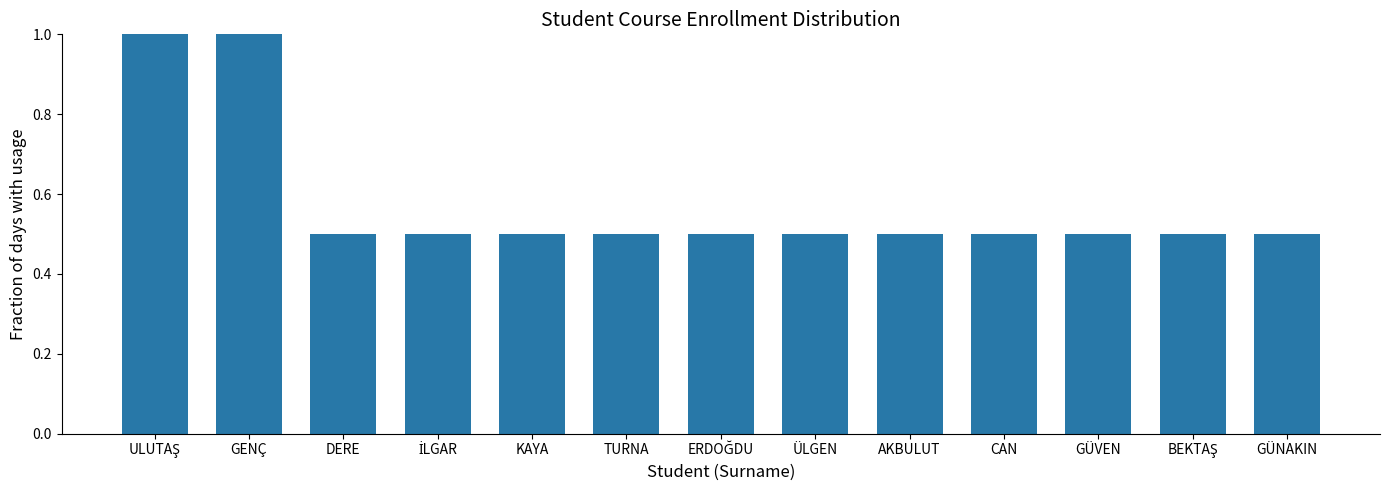

What is the approximate value at GÜNAKIN?

0.5